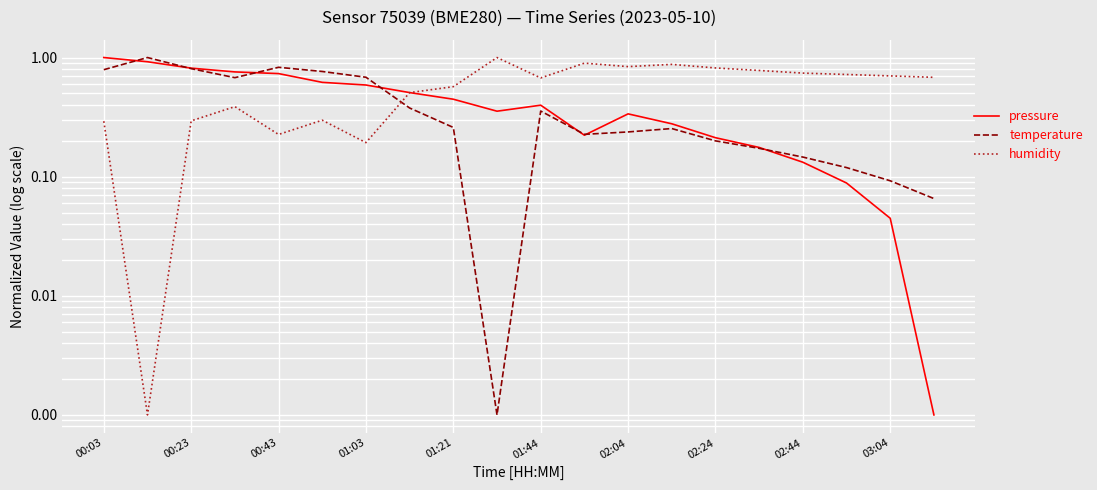

What are all the series names shown in the legend?

pressure, temperature, humidity